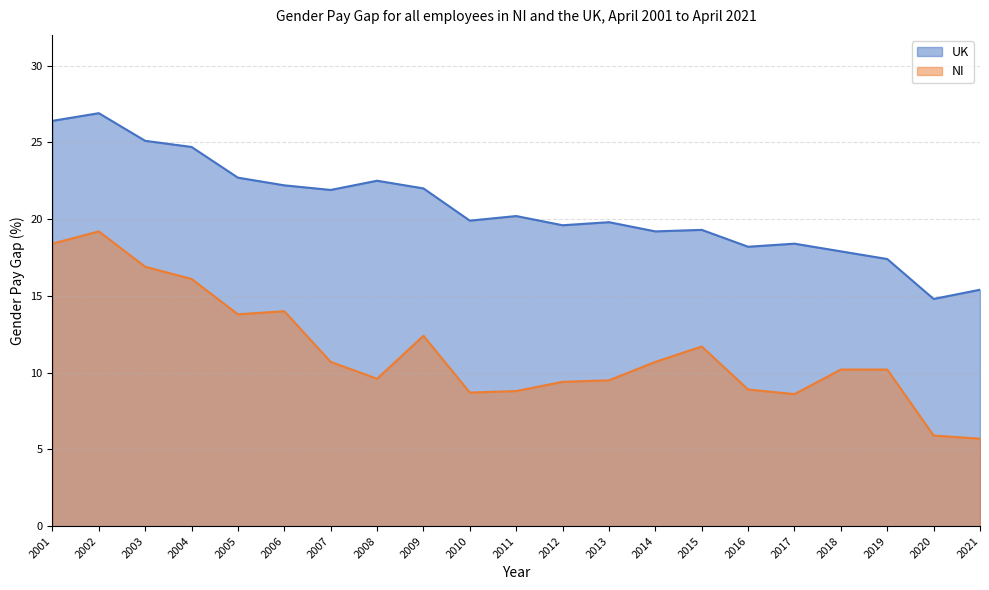

The NI series shows 8.8 at 2011. True or false?

True